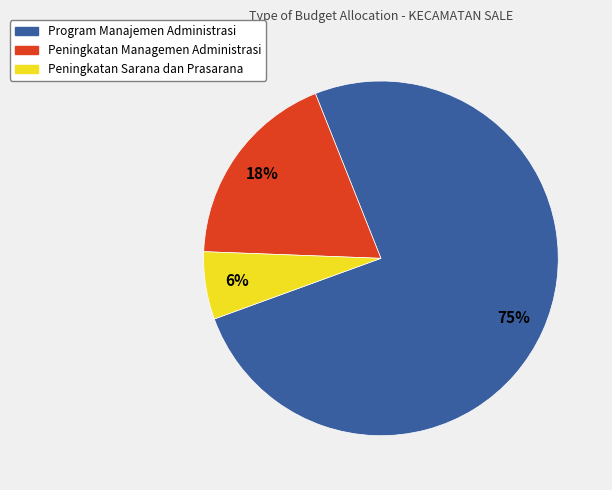

True or false: Program Manajemen Administrasi accounts for 75% of the total.

True